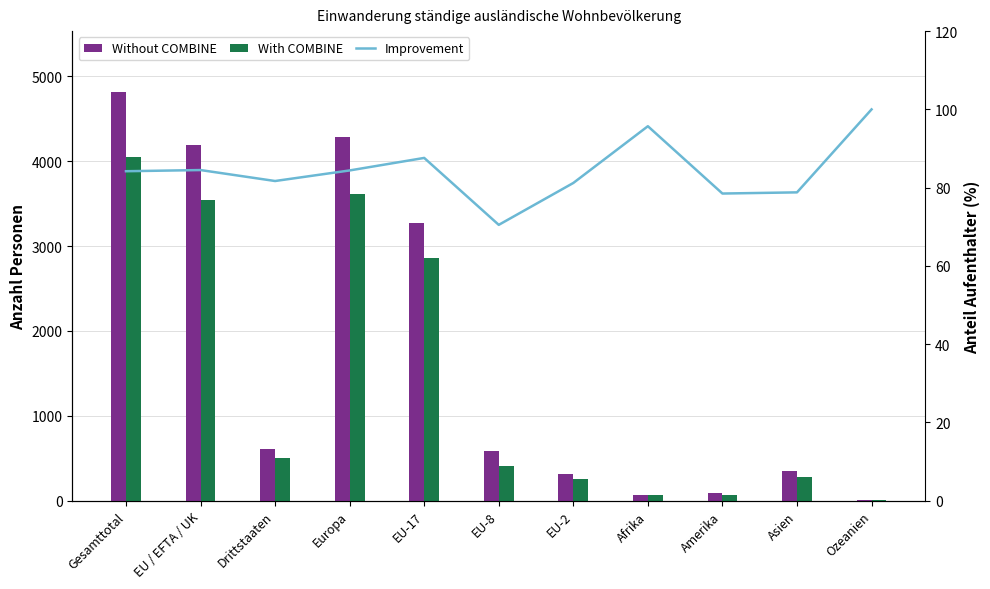

The value of Without COMBINE at Afrika is 103.7. True or false?

False